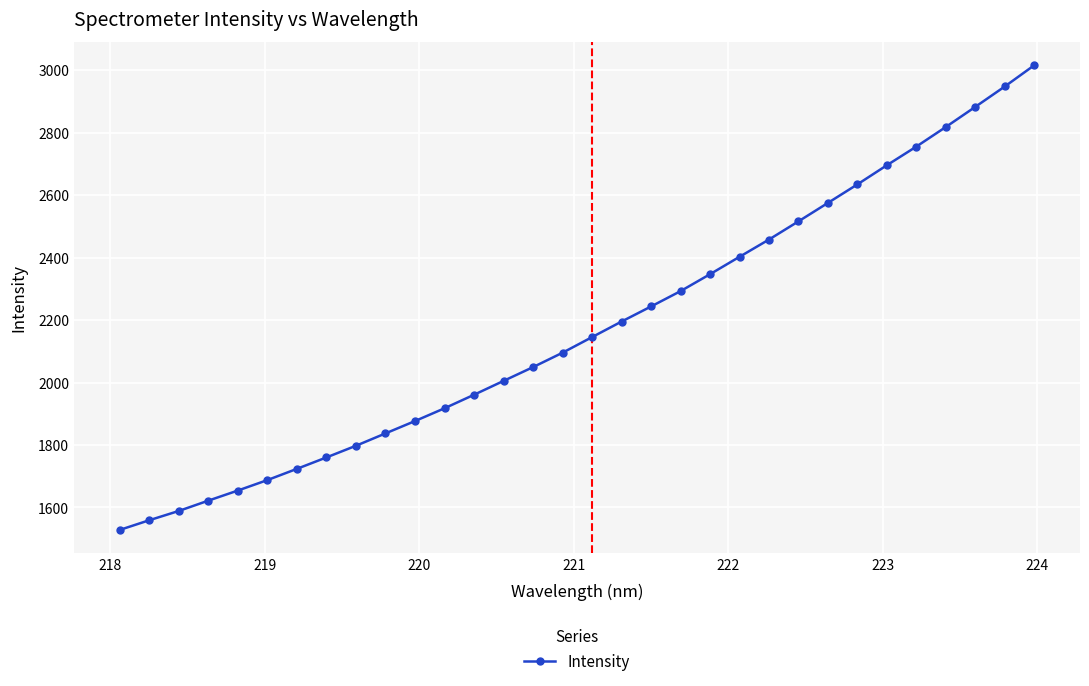

What is the average value?

2174.6